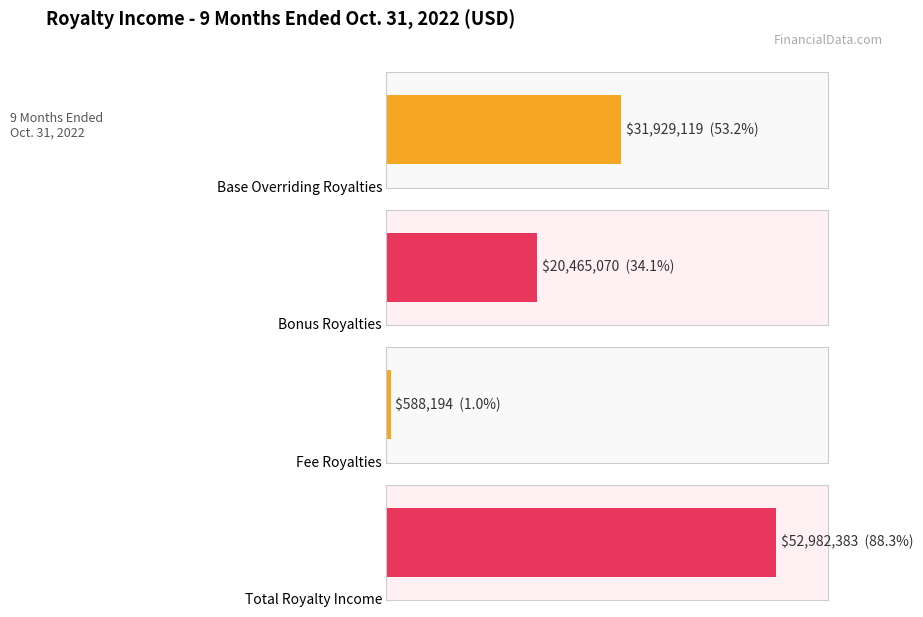

Does the chart contain any negative values?

No